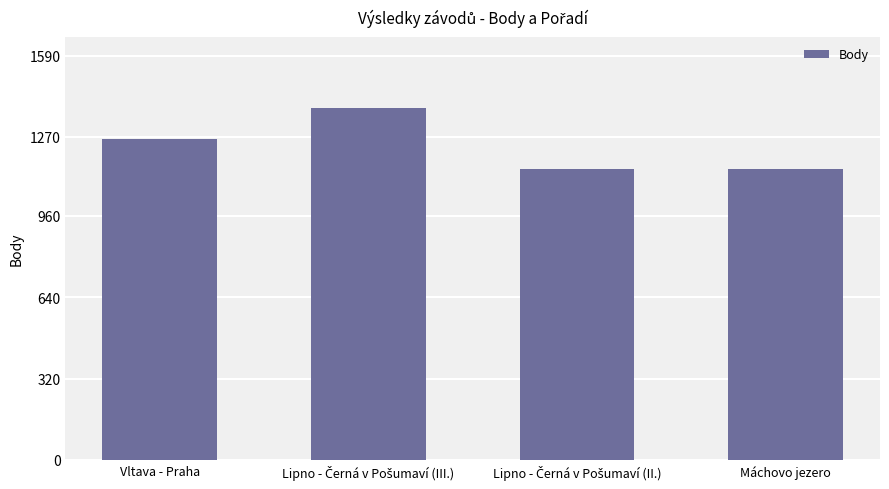

How many bars are there in total?

4